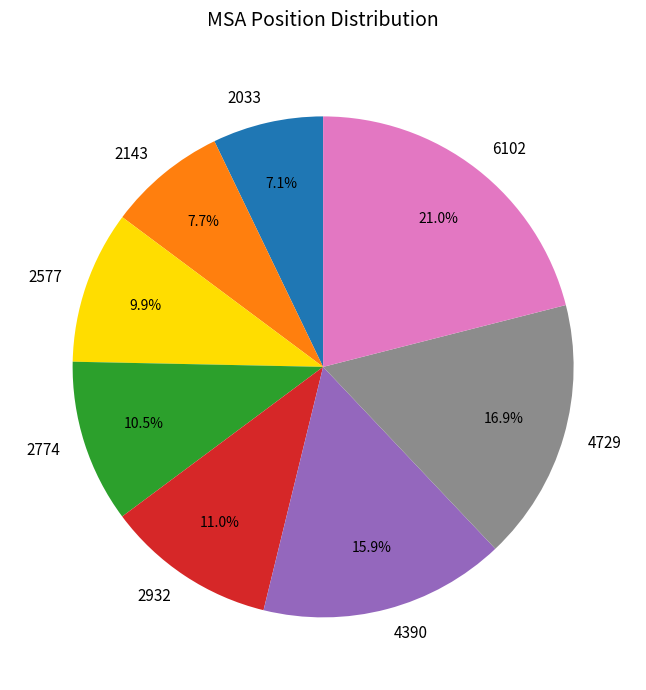

What percentage is the 4729 slice, to the nearest percent?

17%